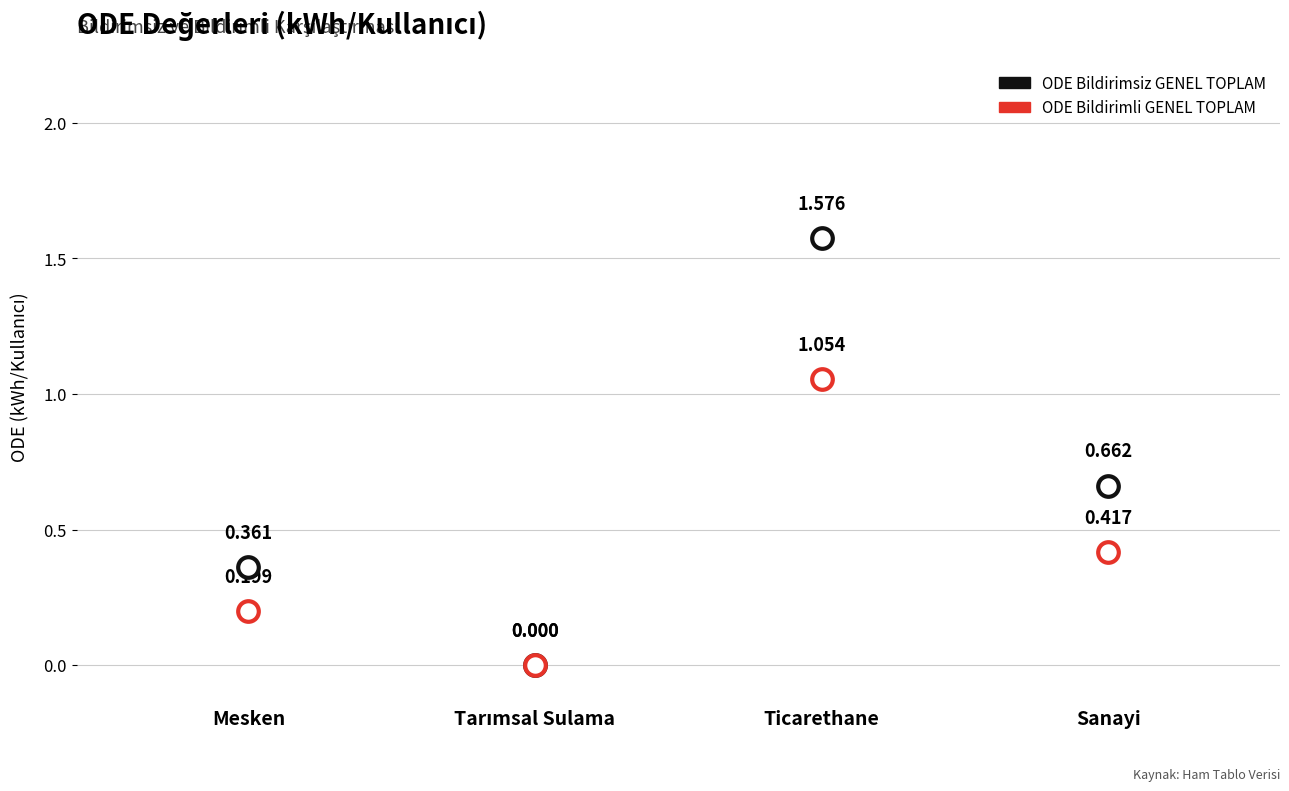

Which series contains the highest Y value?

ODE Bildirimsiz GENEL TOPLAM